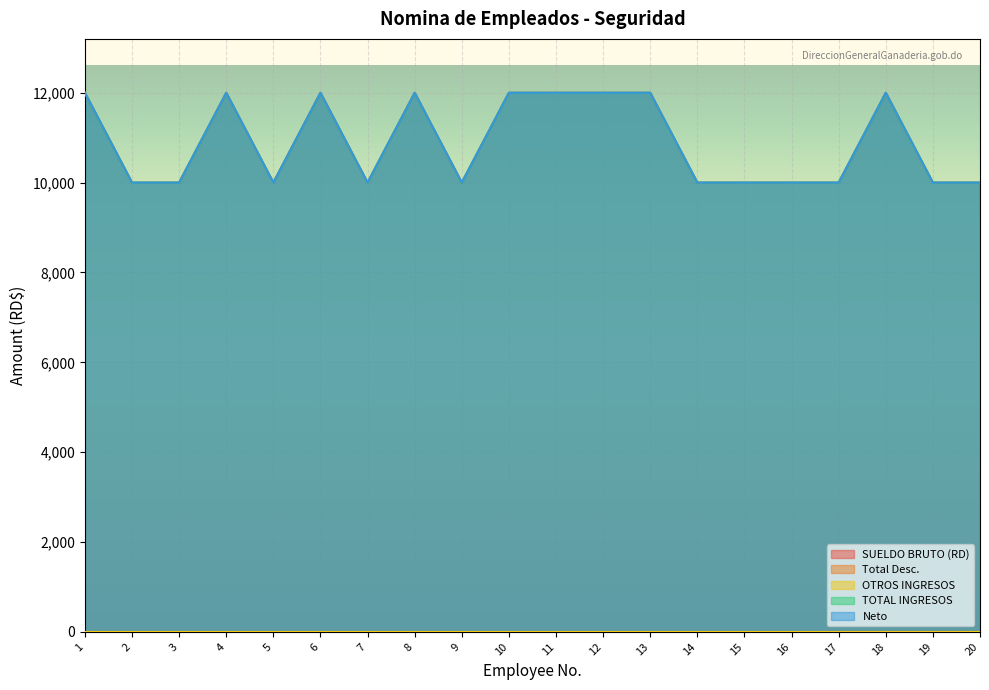

Reading left to right, what are all the values shown in this chart?

SUELDO BRUTO (RD): 1=12000	2=10000	3=10000	4=12000	5=10000	6=12000	7=10000	8=12000	9=10000	10=12000	11=12000	12=12000	13=12000	14=10000	15=10000	16=10000	17=10000	18=12000	19=10000	20=10000
TOTAL INGRESOS: 1=12000	2=10000	3=10000	4=12000	5=10000	6=12000	7=10000	8=12000	9=10000	10=12000	11=12000	12=12000	13=12000	14=10000	15=10000	16=10000	17=10000	18=12000	19=10000	20=10000
Neto: 1=12000	2=10000	3=10000	4=12000	5=10000	6=12000	7=10000	8=12000	9=10000	10=12000	11=12000	12=12000	13=12000	14=10000	15=10000	16=10000	17=10000	18=12000	19=10000	20=10000